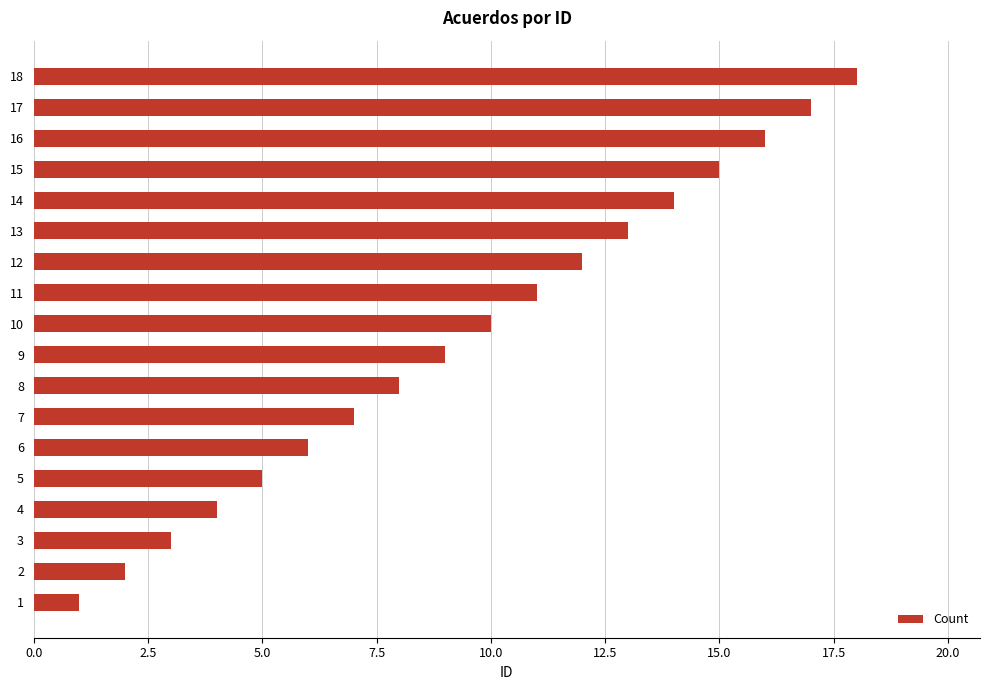

What is the change in value from 6 to 7?

+1